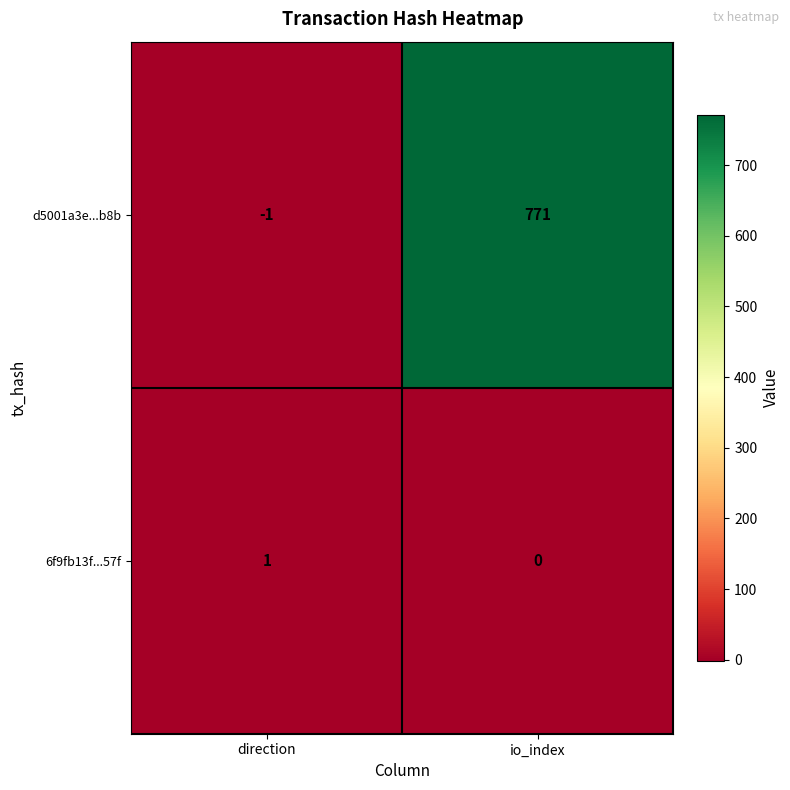

True or false: 6f9fb13f...57f has a value of 1 at direction.

True